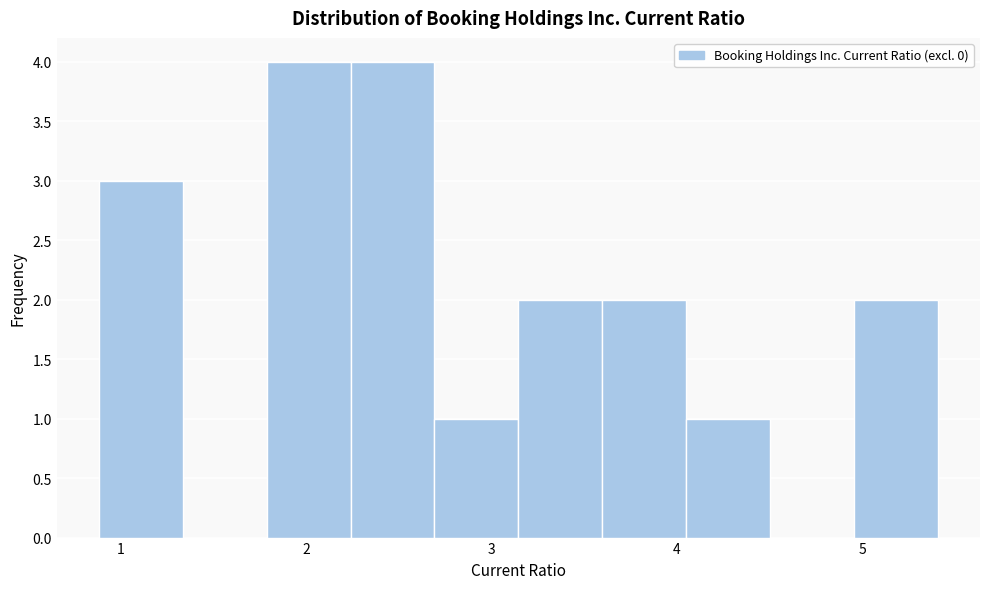

How tall is the bar that spans 3.1 to 3.6 on the x-axis? Neither the bar edges nor the heights are printed on the chart, so give them approximately, as read against the axes.

2